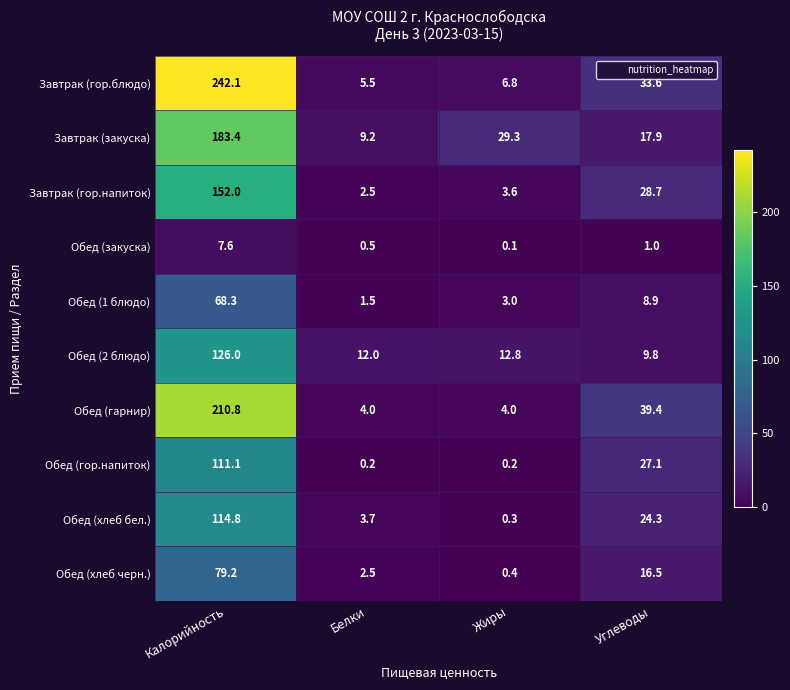

At which category is the sum across all series the highest?

Калорийность